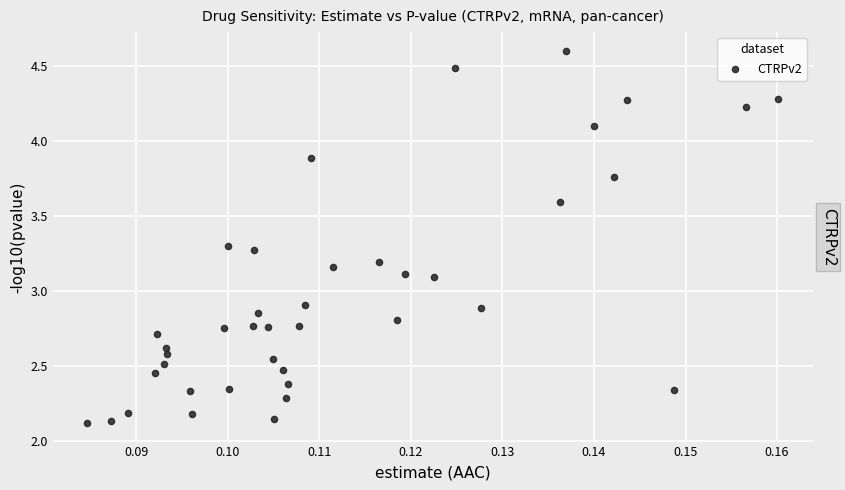

How many points are shown in the scatter plot?

40